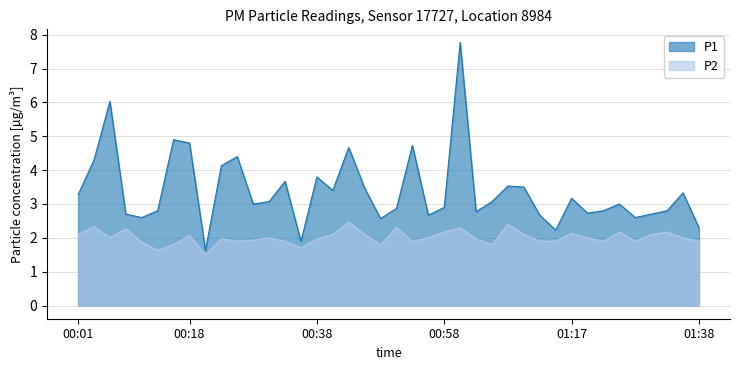

What is the difference between the P1 values at 00:43 and 00:45?

1.2